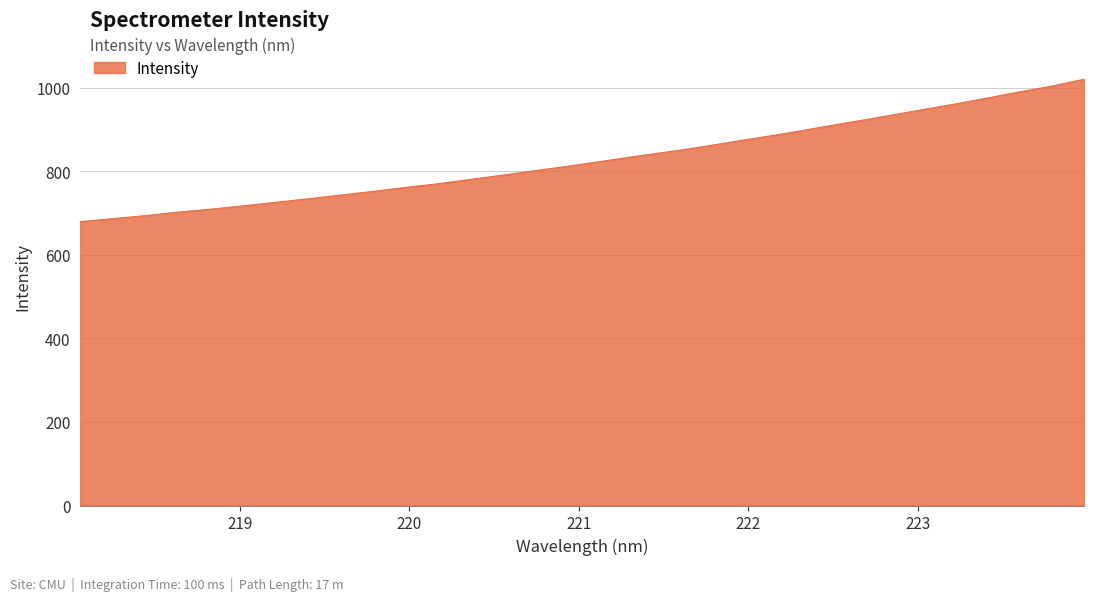

What is the difference between the second highest and minimum values?

324.2